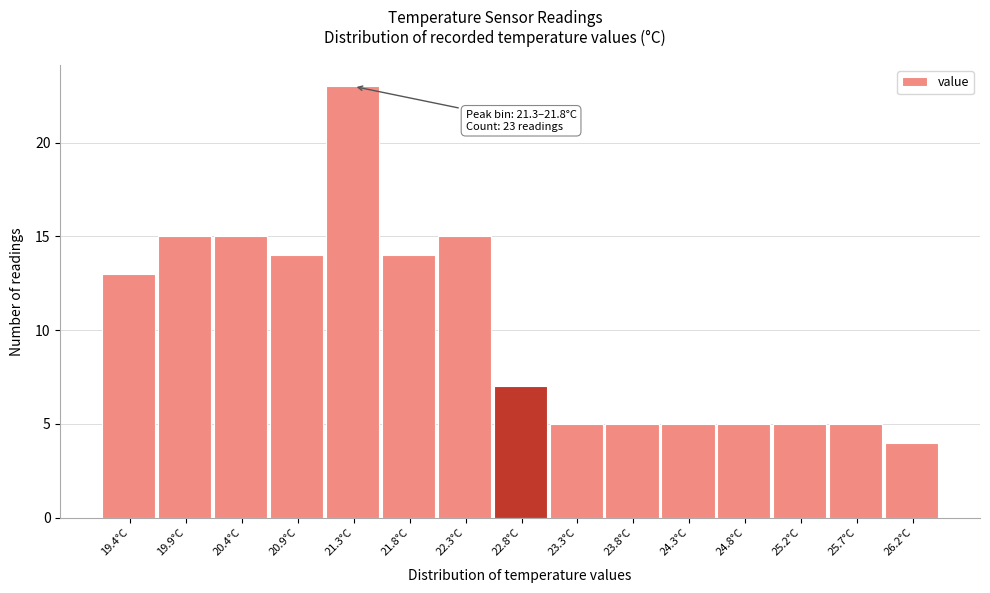

Reading left to right, list all the values displayed in this chart.

13	15	15	14	23	14	15	7	5	5	5	5	5	5	4